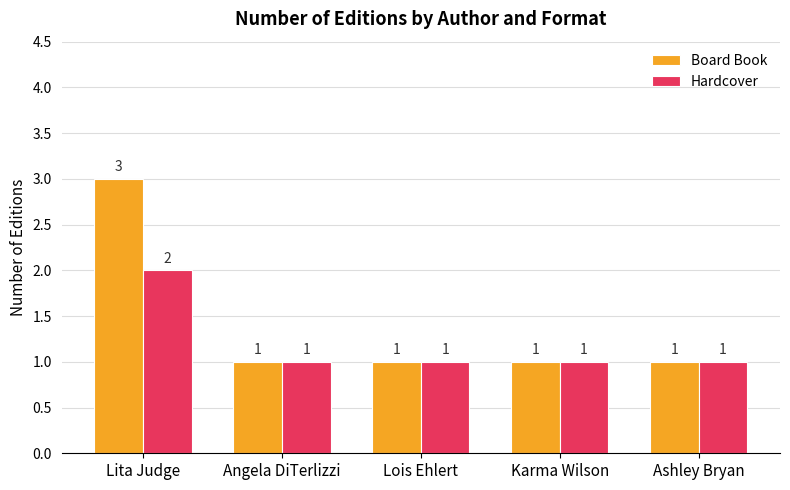

Count the Hardcover values in the range 1 to 2.

5